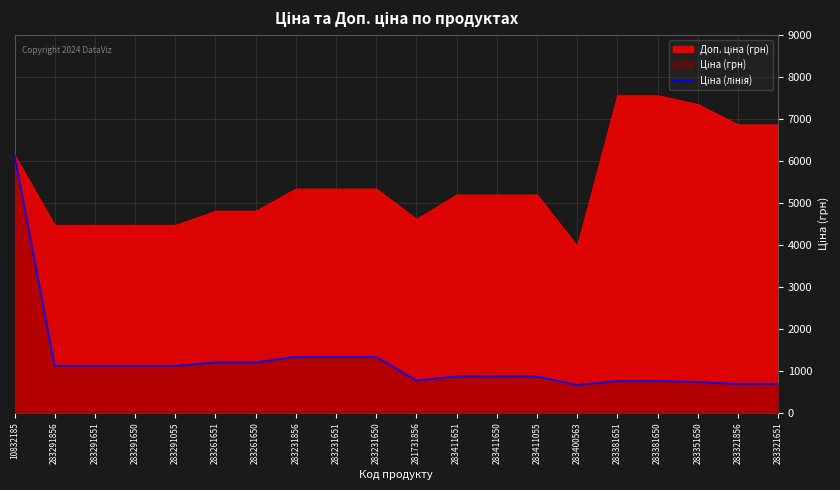

What value does the data have at 283321856?

686.7